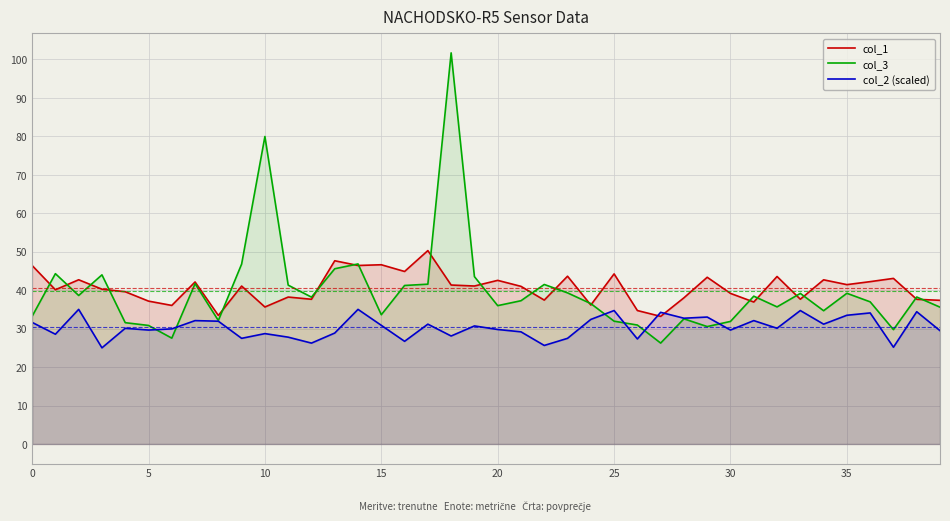

How many values in the col_3 series exceed 38?

20